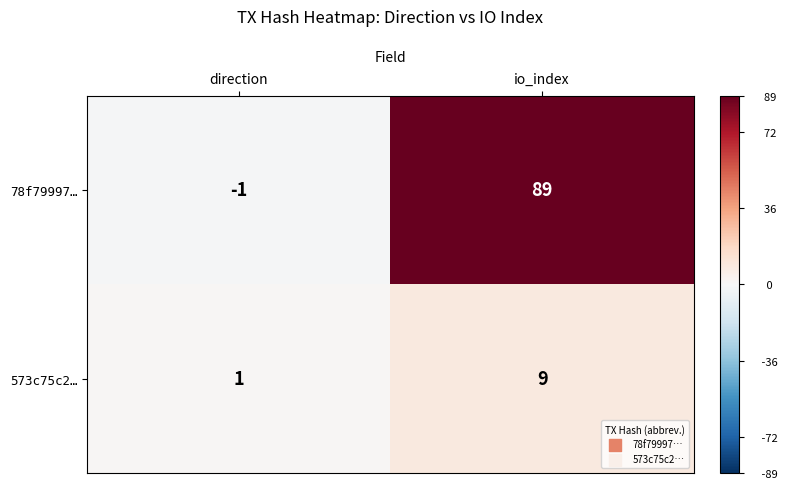

Which label corresponds to the smallest value in the chart?

direction